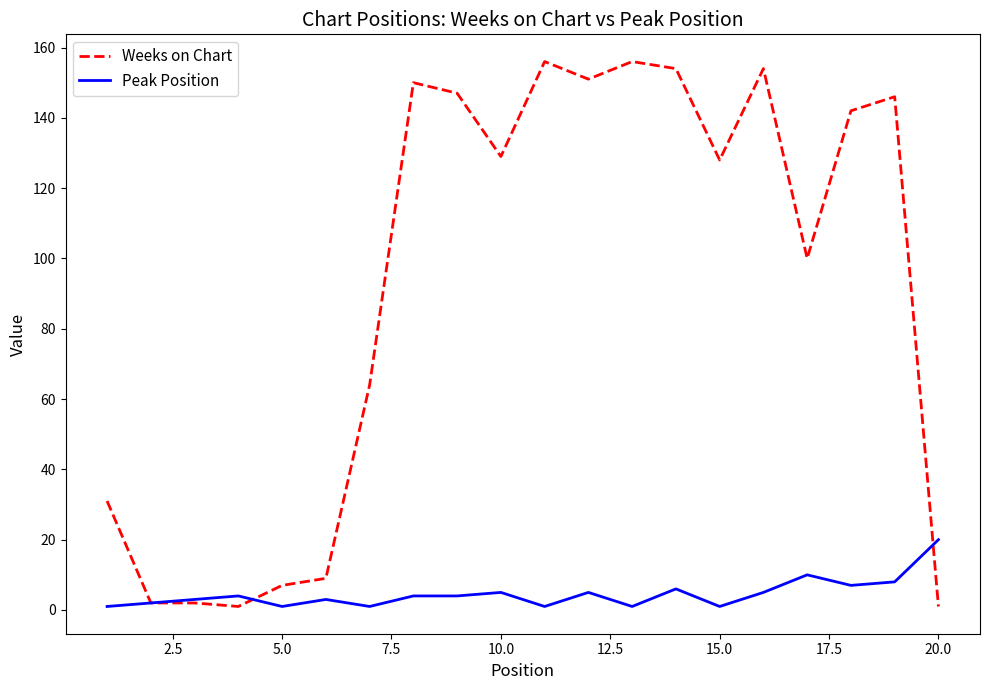

Which series has the largest total across all categories?

Weeks on Chart